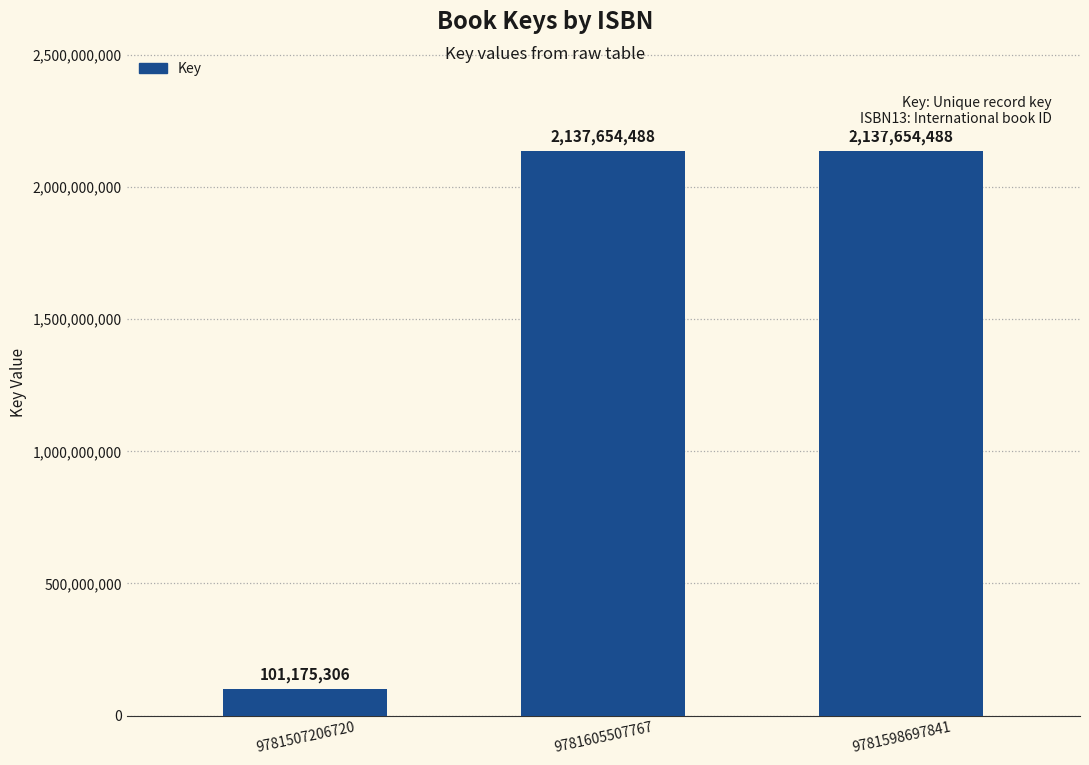

Which has a higher value, 9781605507767 or 9781507206720?

9781605507767